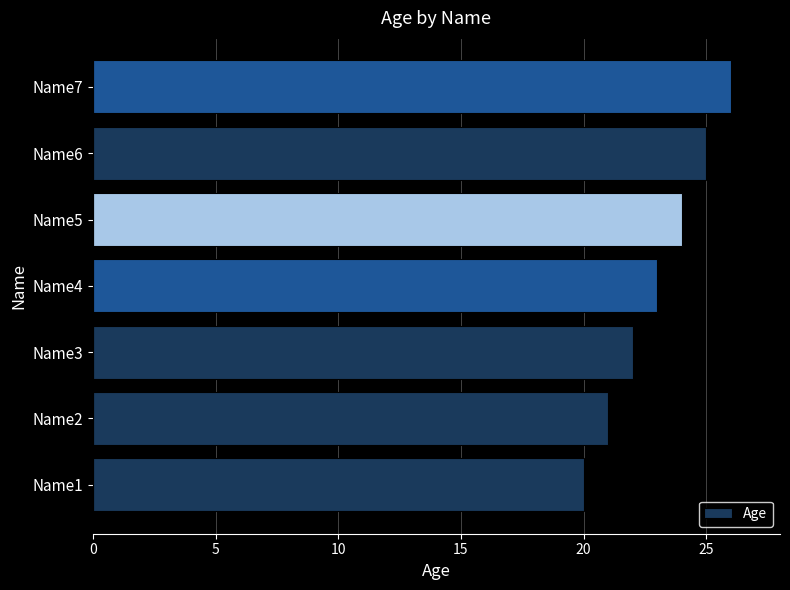

Rank the categories by value from lowest to highest.

Name1, Name2, Name3, Name4, Name5, Name6, Name7